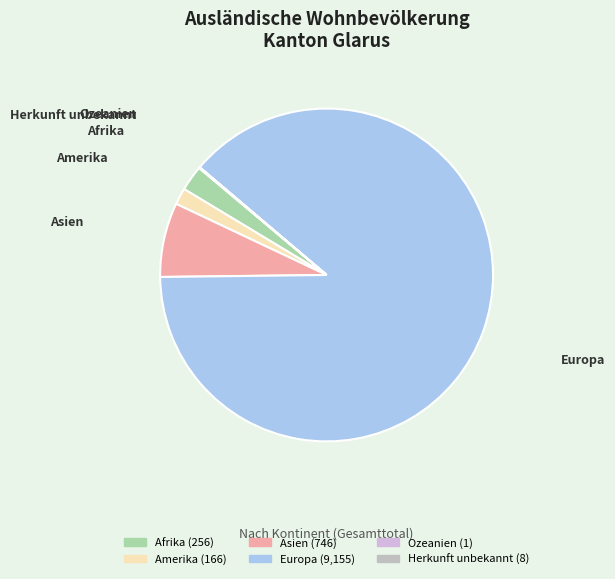

Which slice is the largest?

Europa